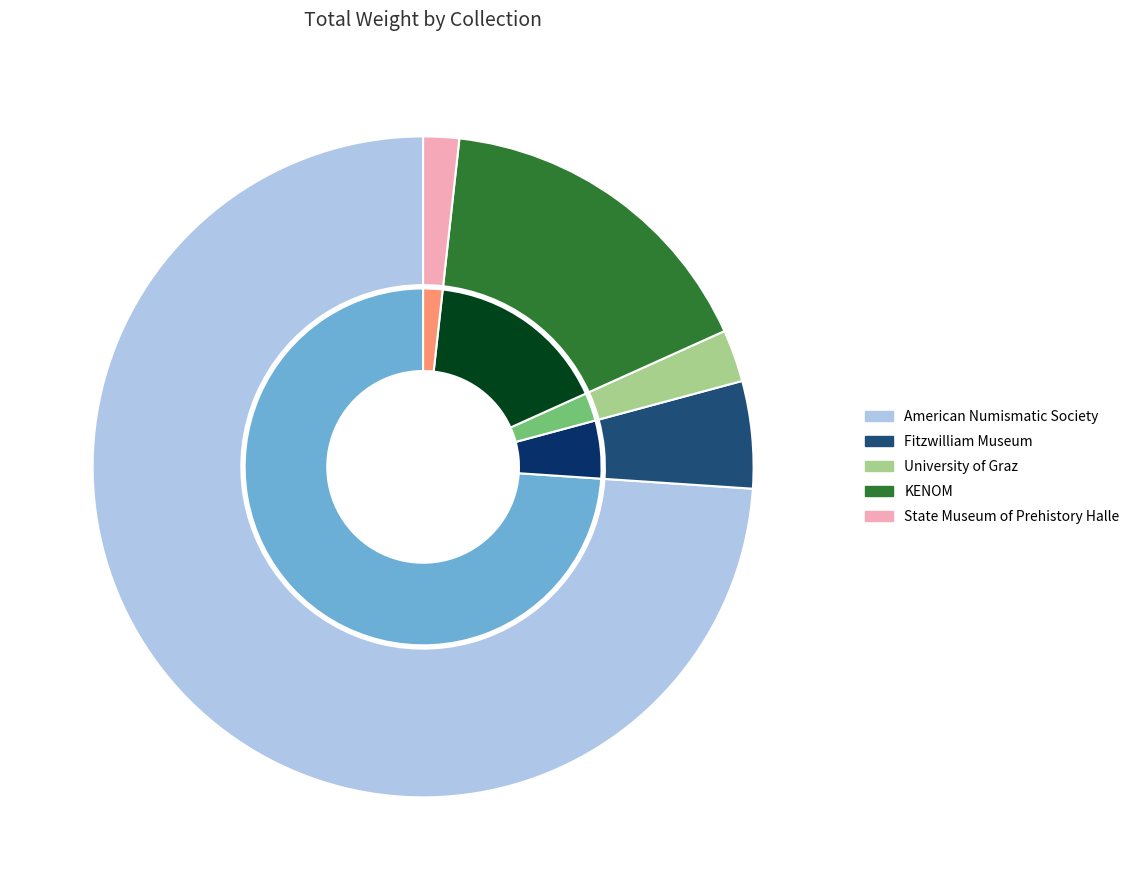

How many slices are in this pie chart?

5